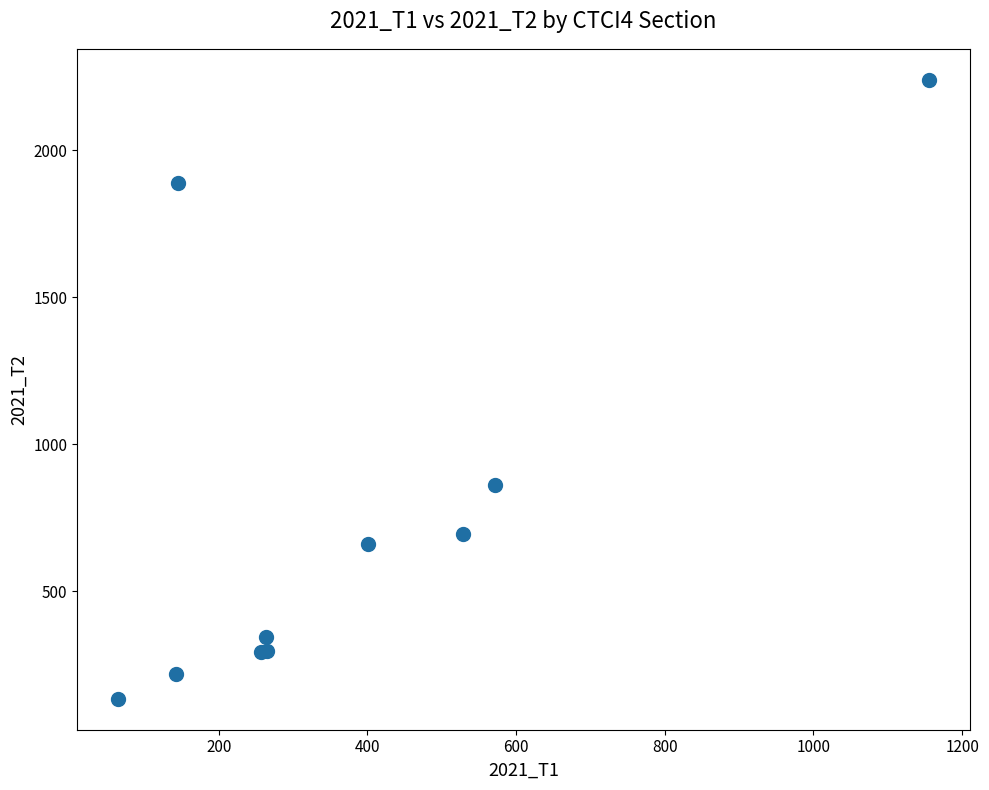

What Y value in the scatter plot is closest to 1186?

860.9